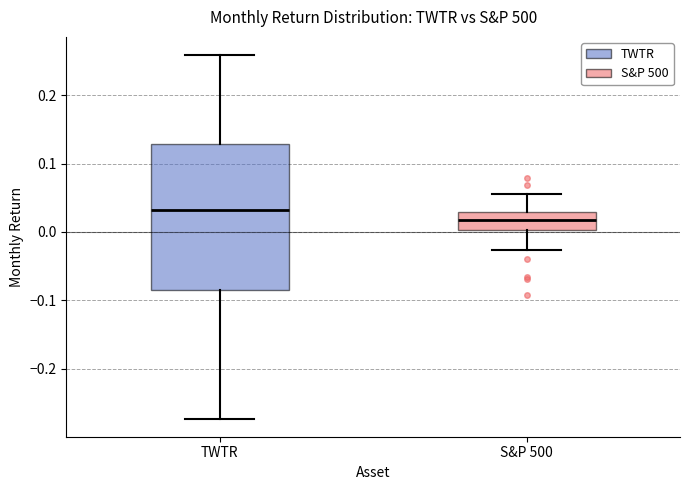

Where does the lower whisker of the box for S&P 500 end on the y-axis? The values are not printed on the chart, so give them approximately, as read against the axis.

-0.03